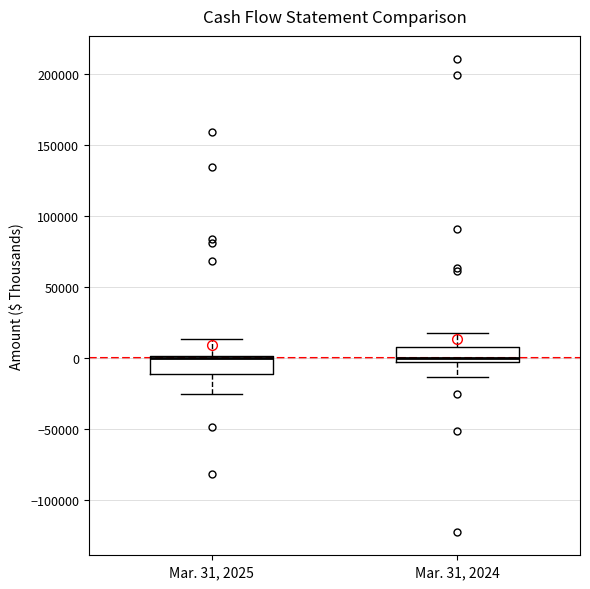

Reading left to right, transcribe this box plot: for each box, give where its median line is, the range the box spans, and where its two whiskers end, as read against the y-axis. The values are not printed on the chart, so give them approximately, as read against the axis.

Mar. 31, 2025: median 0 (drawn on the box's upper edge), box -10000 to 0, whiskers -25000 to 15000
Mar. 31, 2024: median 0 (just above the box's lower edge), box 0 to 10000, whiskers -15000 to 20000